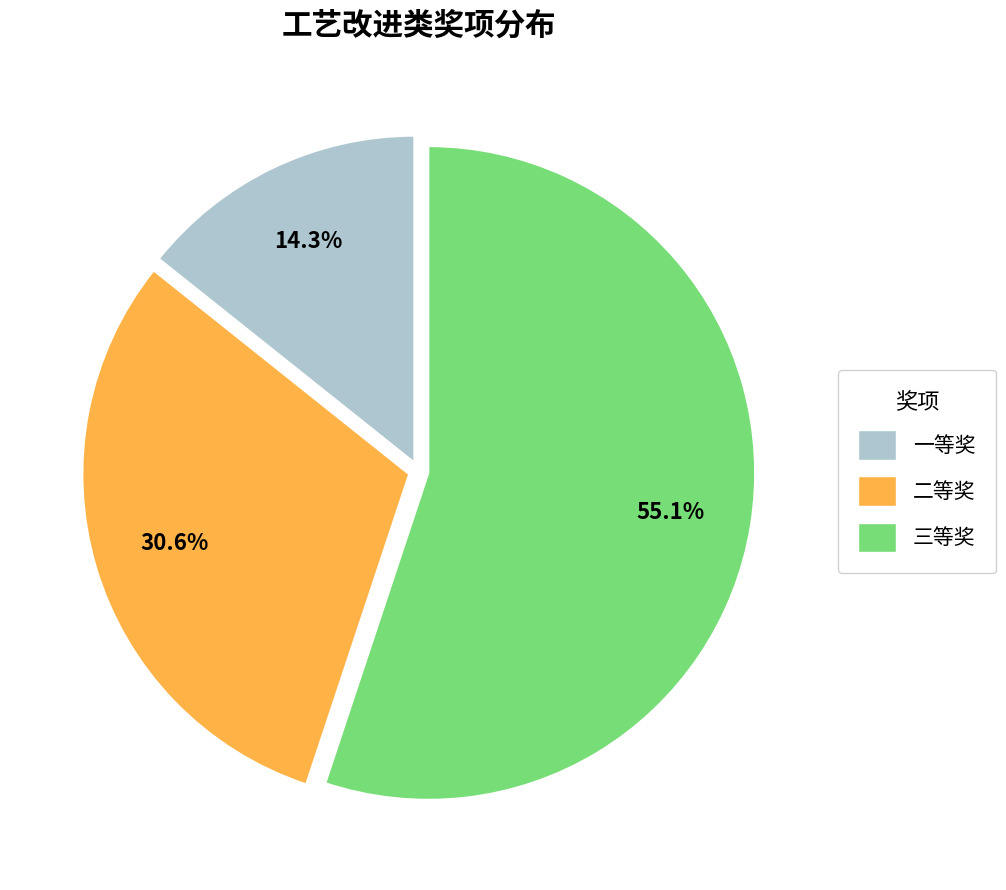

What is the smallest slice in the pie chart?

一等奖